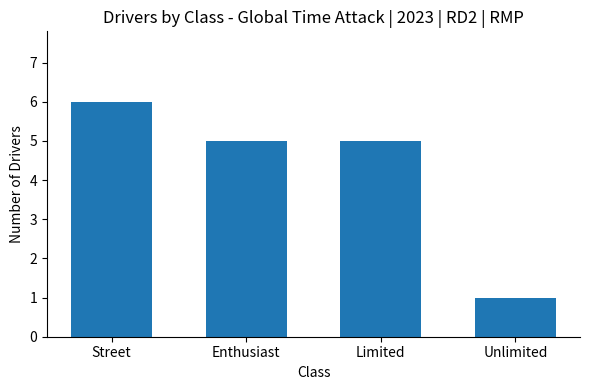

Which has a higher value, Street or Unlimited?

Street